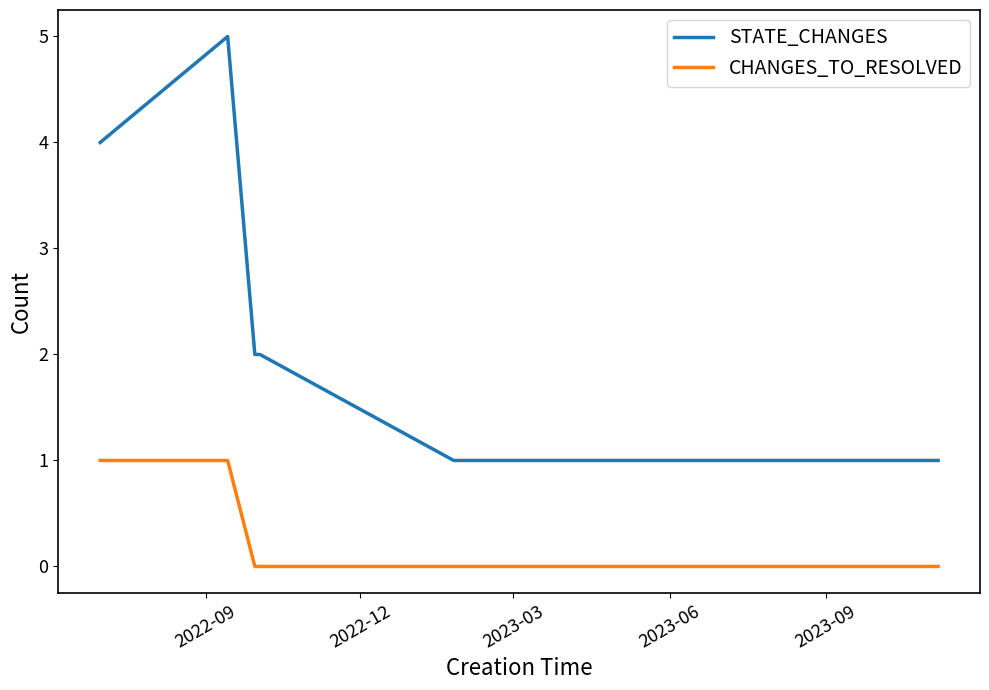

True or false: STATE_CHANGES and CHANGES_TO_RESOLVED intersect in this chart.

False